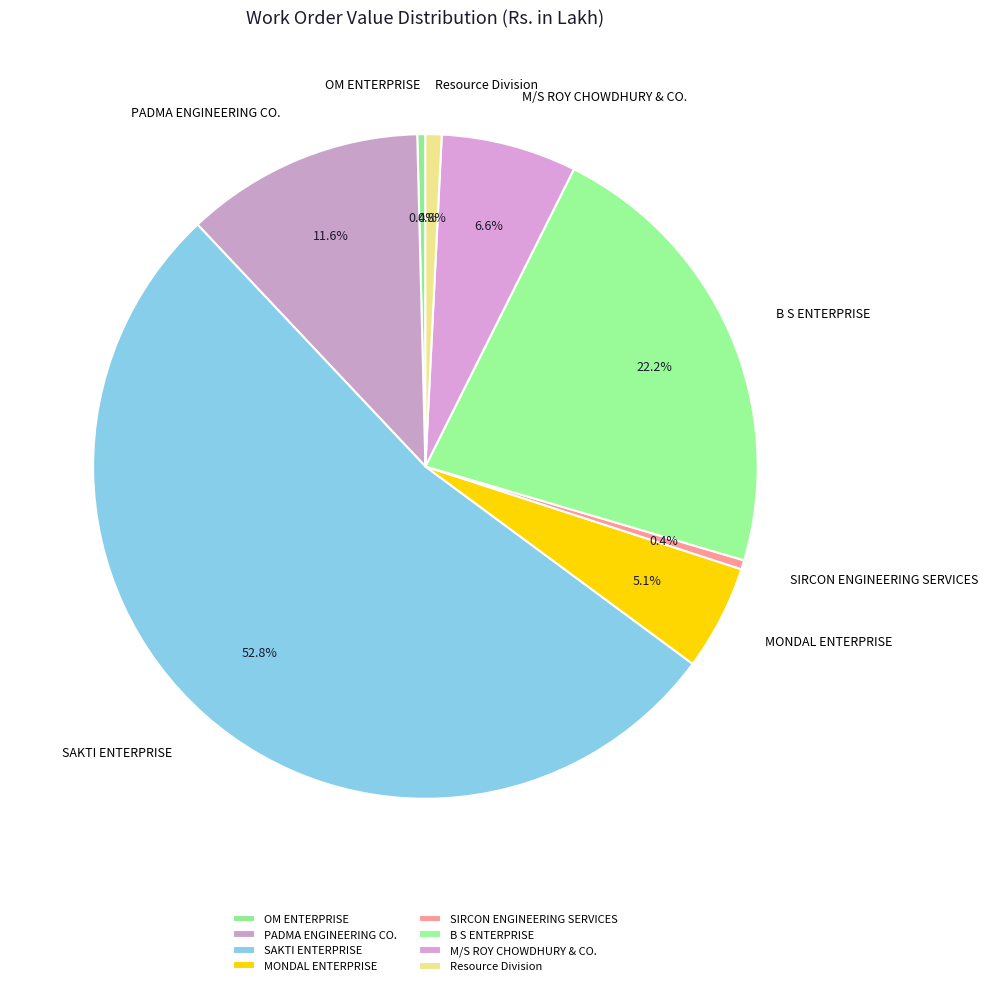

To the nearest percent, what is the difference between the MONDAL ENTERPRISE and SAKTI ENTERPRISE slice percentages?

48%